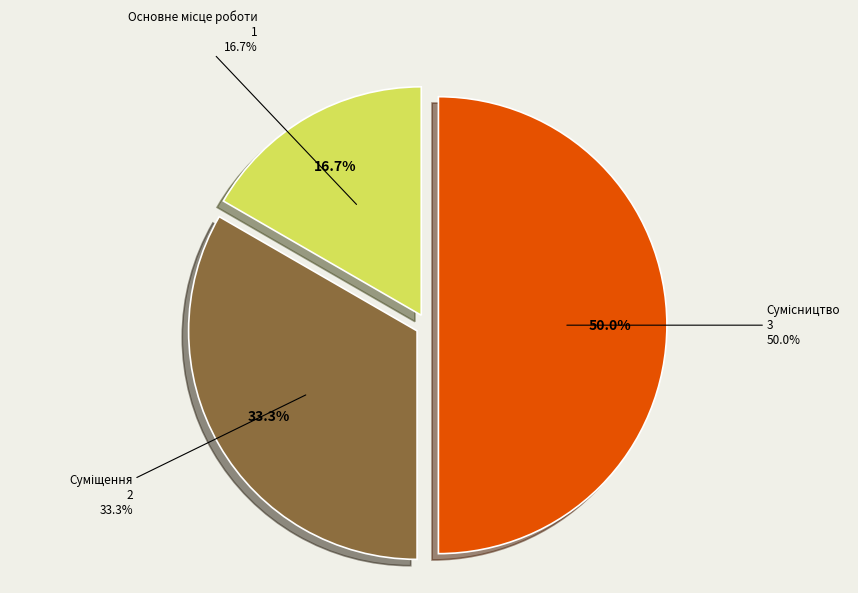

Is it true that Суміщення is 33% of the pie?

True